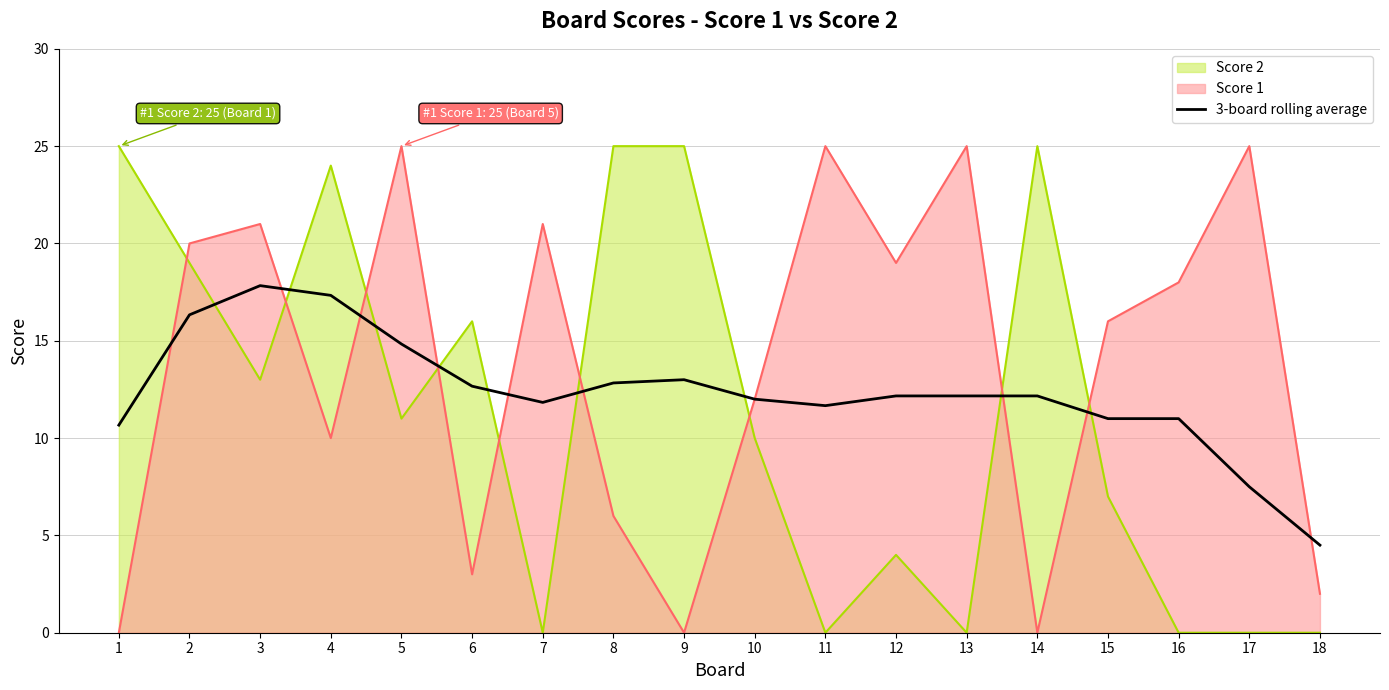

Reading left to right, extract all data points from this chart.

1=10.7	2=16.3	3=17.8	4=17.3	5=14.8	6=12.7	7=11.8	8=12.8	9=13.0	10=12.0	11=11.7	12=12.2	13=12.2	14=12.2	15=11.0	16=11.0	17=7.5	18=4.5